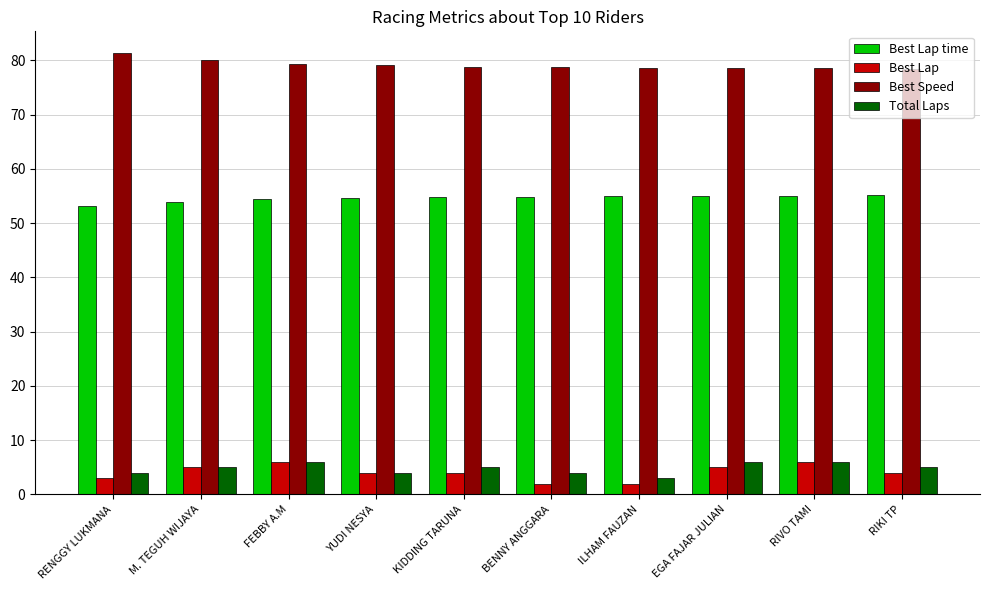

What is the label of the 9th bar from the left?

RIVO TAMI